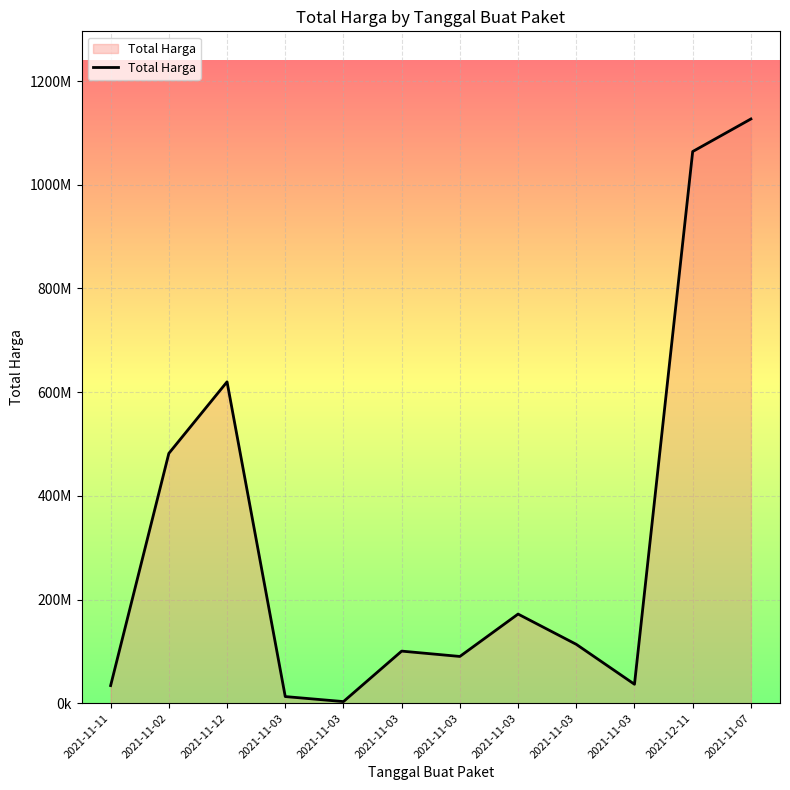

List the labels in order of value, largest first.

2021-11-07, 2021-12-11, 2021-11-12, 2021-11-02, 2021-11-03, 2021-11-03, 2021-11-03, 2021-11-03, 2021-11-03, 2021-11-11, 2021-11-03, 2021-11-03